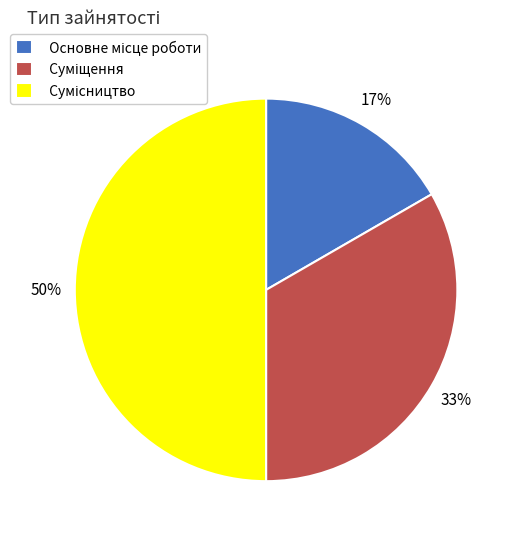

To the nearest percent, what is the difference between the largest and smallest slice percentages?

33%